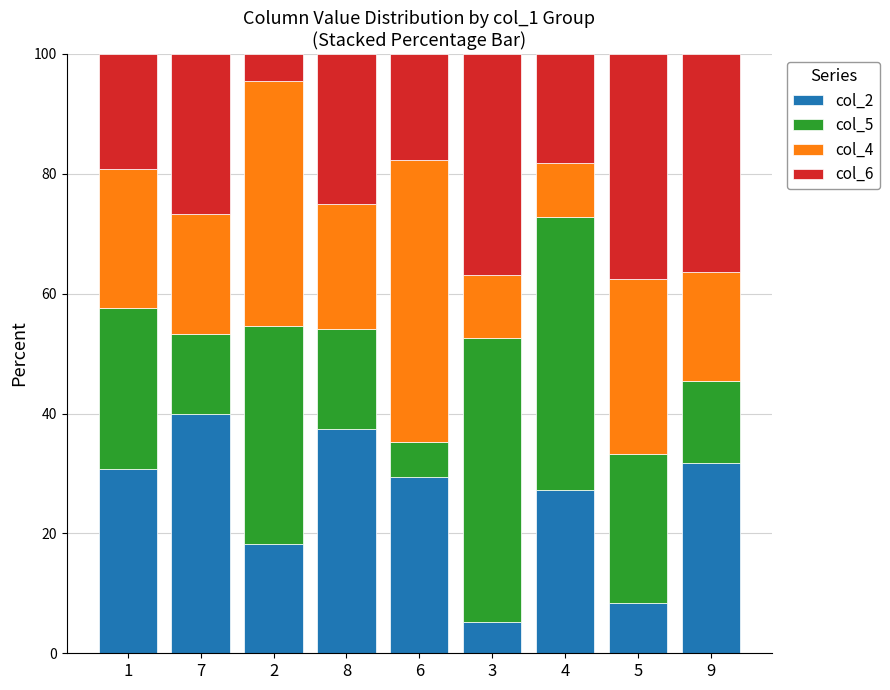

What is the difference between the col_2 values at 4 and 5?

18.9